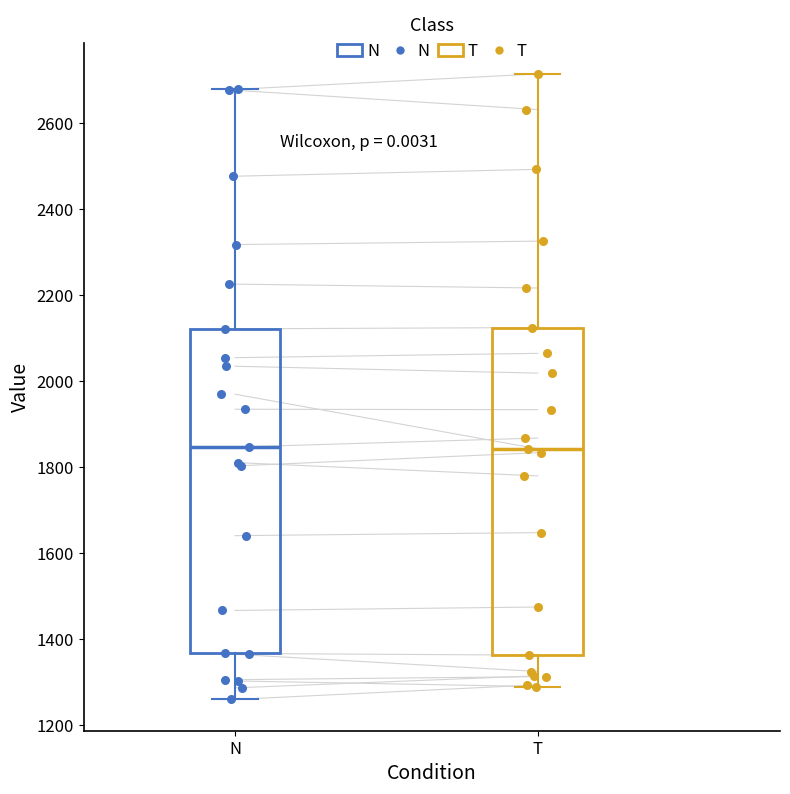

Reading left to right, transcribe this box plot: for each box, give where its median line is, the range the box spans, and where its two whiskers end, as read against the y-axis. The values are not printed on the chart, so give them approximately, as read against the axis.

N: median 1840, box 1360 to 2120, whiskers 1260 to 2680
T: median 1840, box 1360 to 2120, whiskers 1280 to 2720